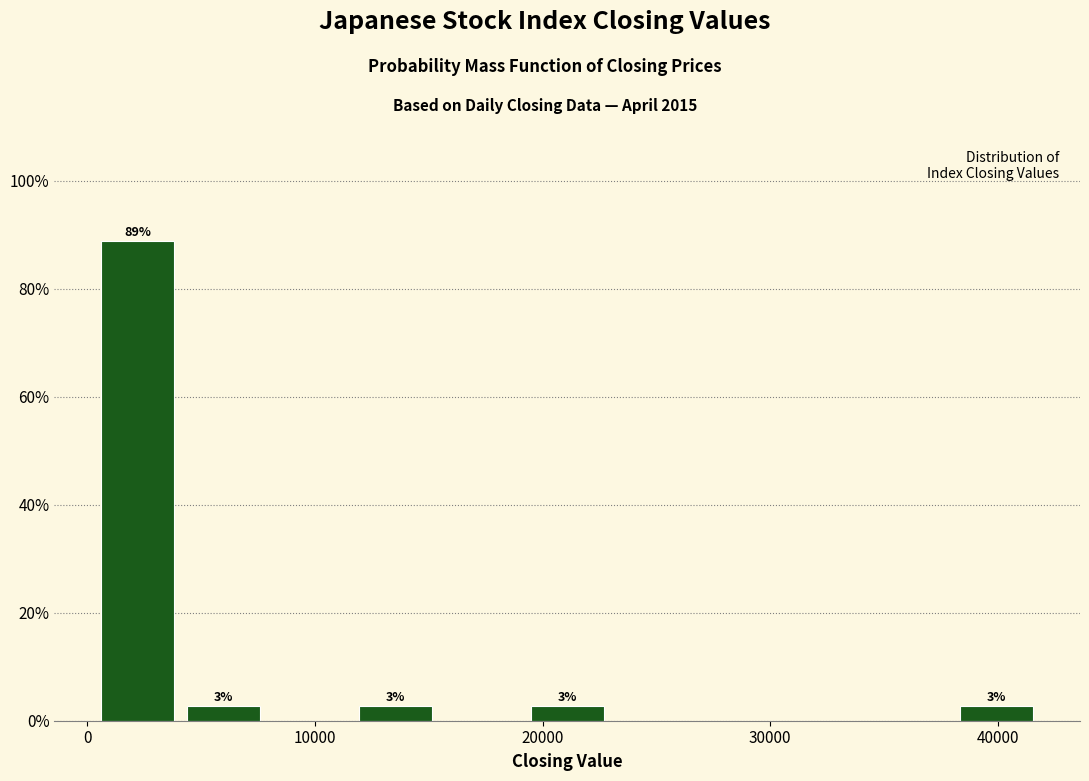

Read against the x-axis, roughly where is the centre of the tallest bar?

2000